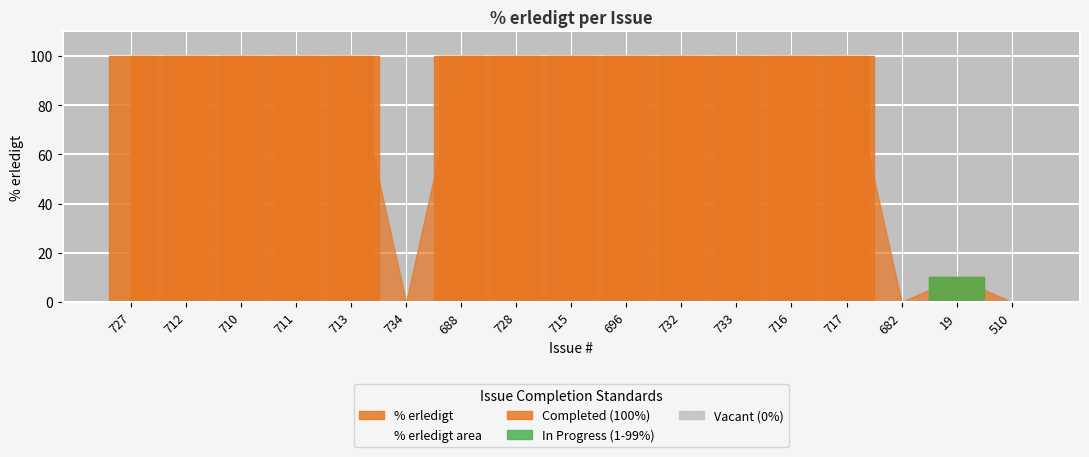

True or false: the data shows 100 at 688.

True